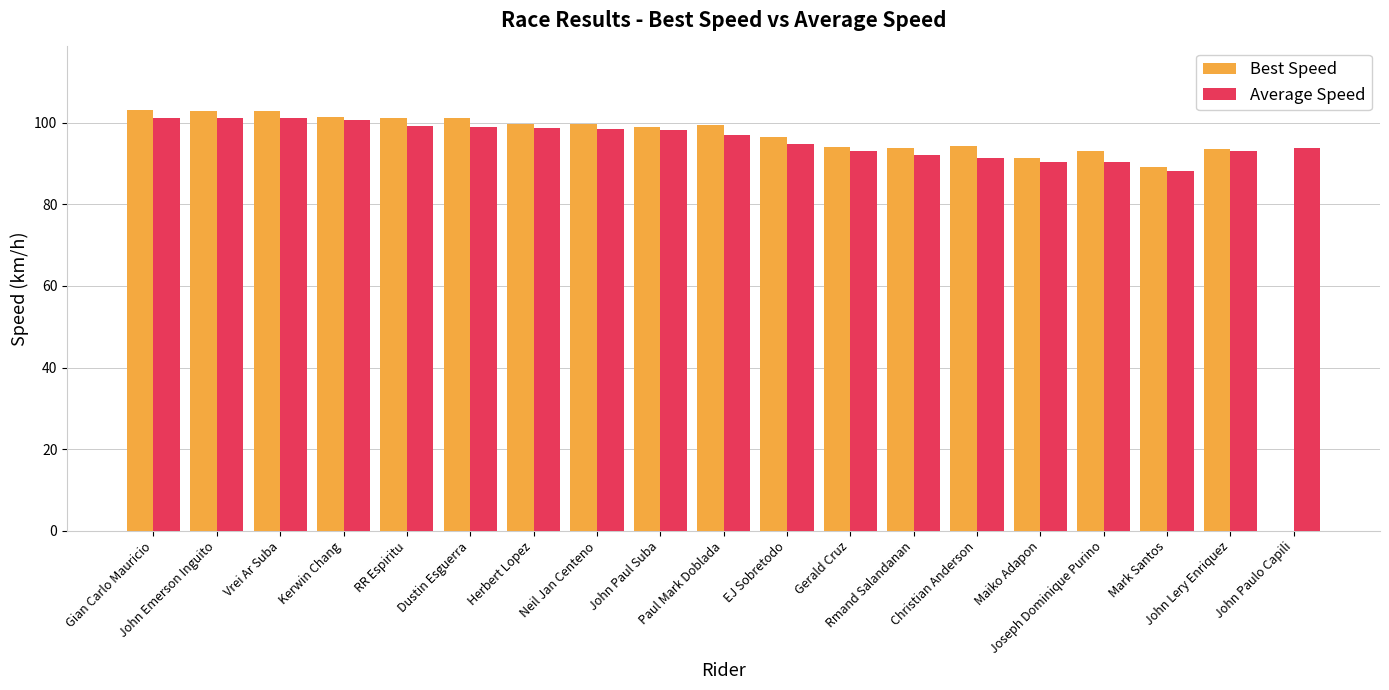

What value does the Average Speed series have at Kerwin Chang?

100.6